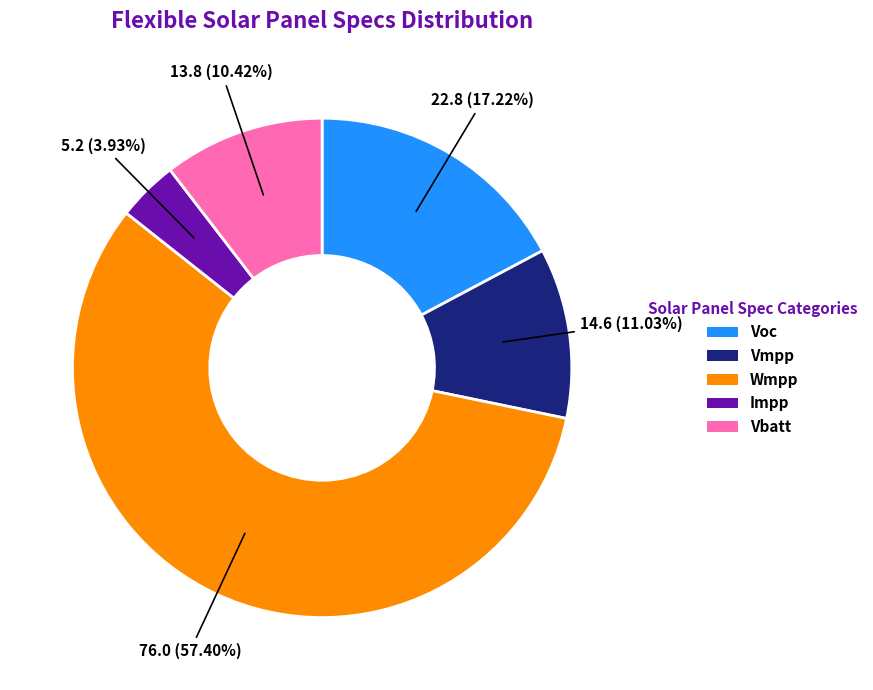

Does any single category account for the majority?

Yes